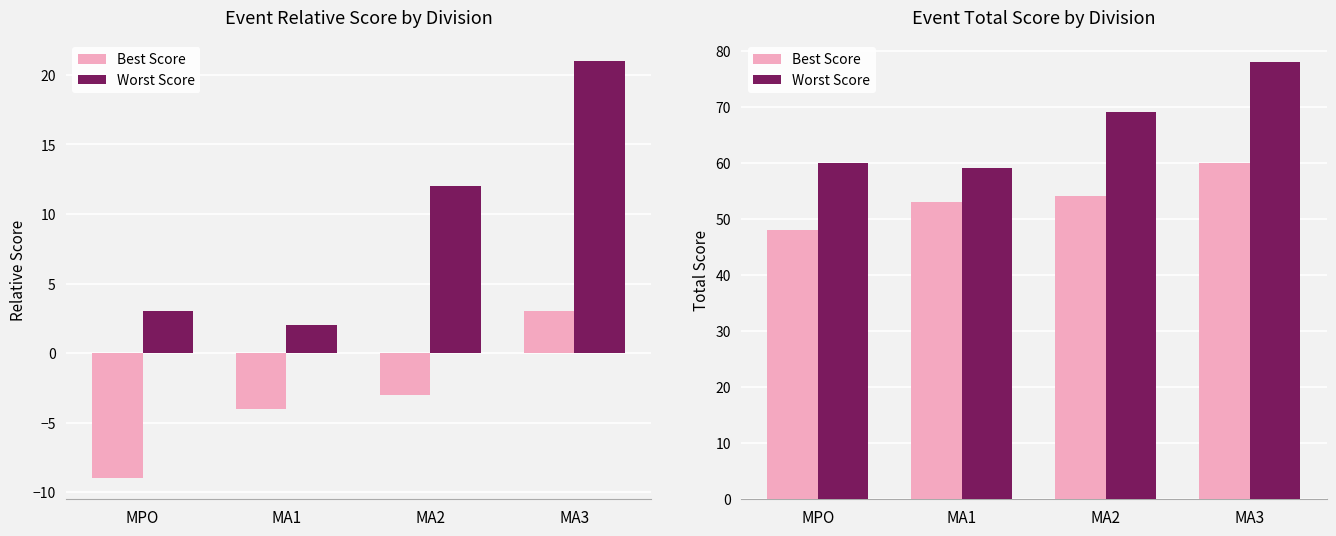

The Worst Score series shows 93 at MA1. True or false?

False